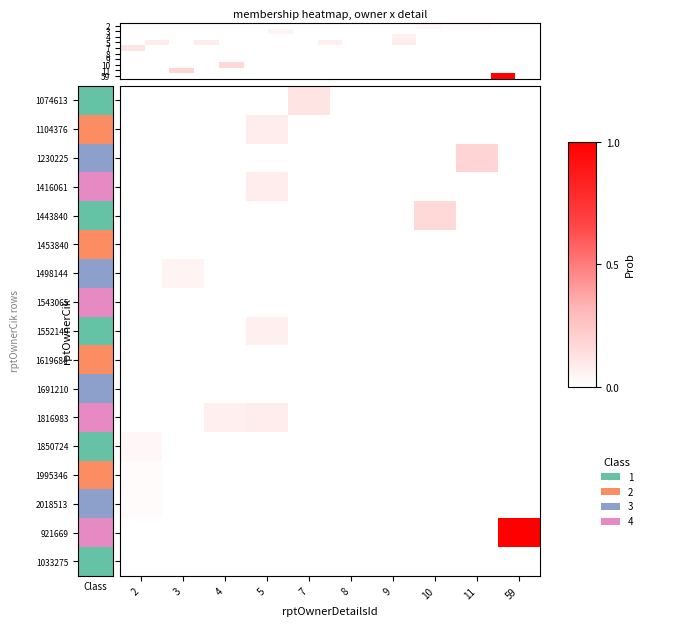

Which series has the largest range (max minus min)?

921669